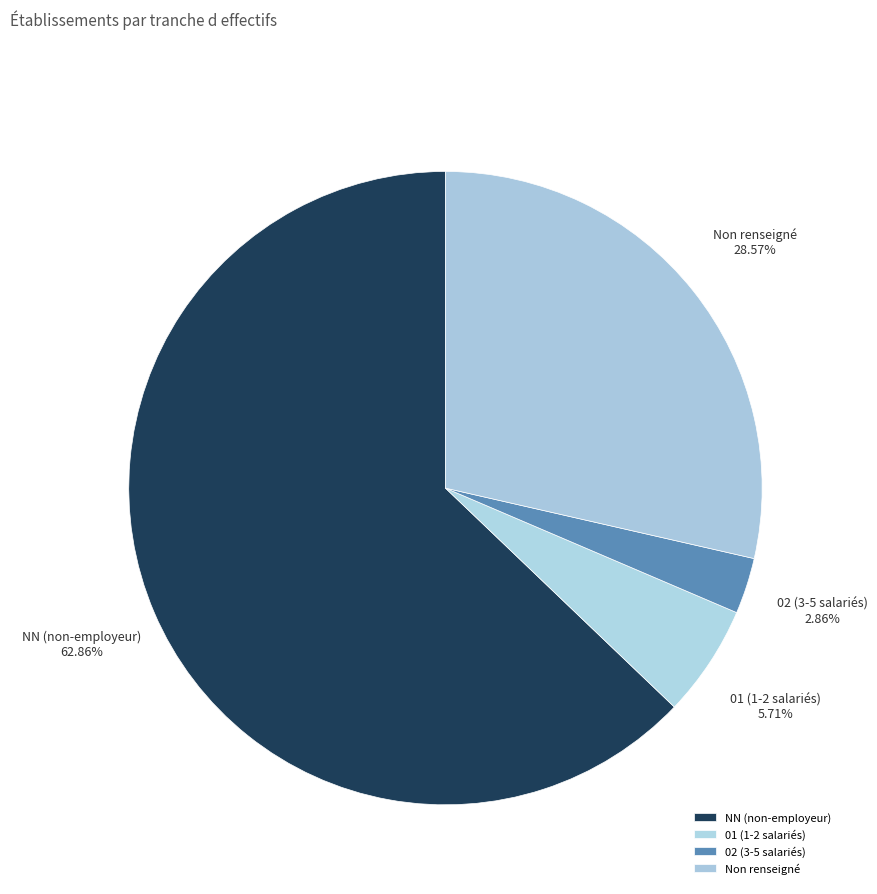

Approximately how many times larger is the value at NN (non-employeur) compared to 02 (3-5 salariés)?

22.0